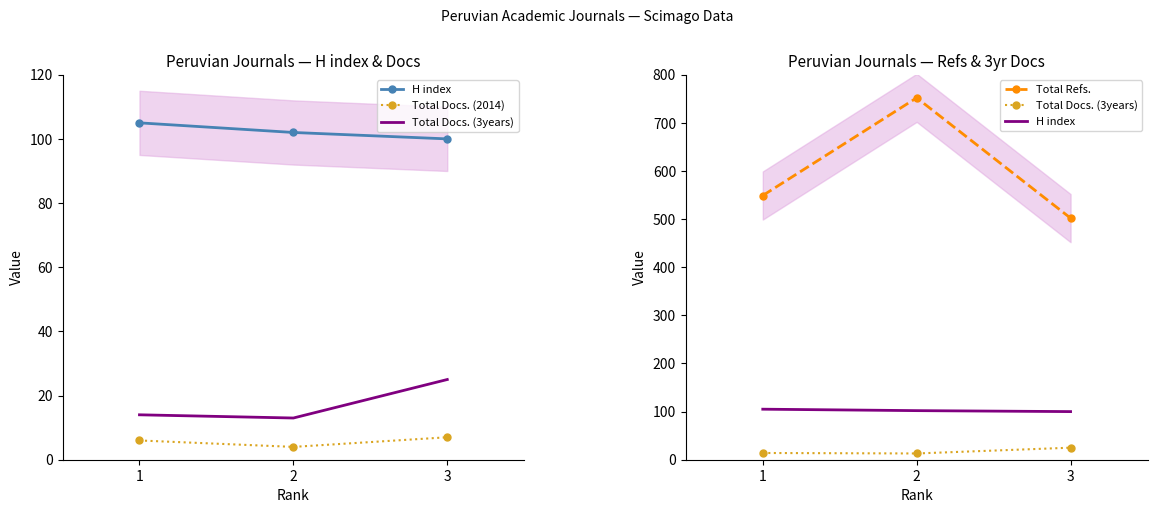

What is the minimum value for Total Docs. (2014)?

4